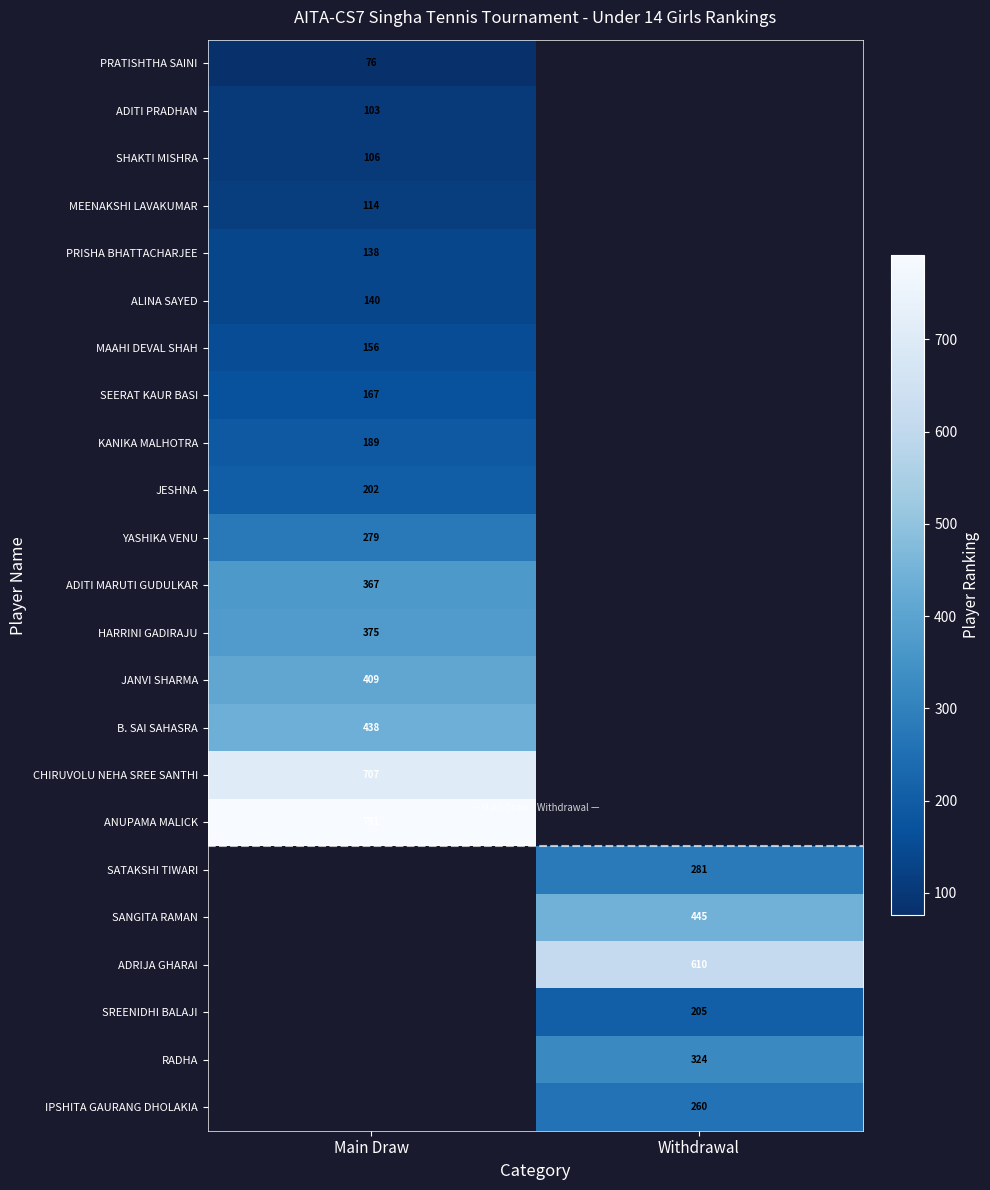

Which has a higher value, Withdrawal or Main Draw?

Main Draw